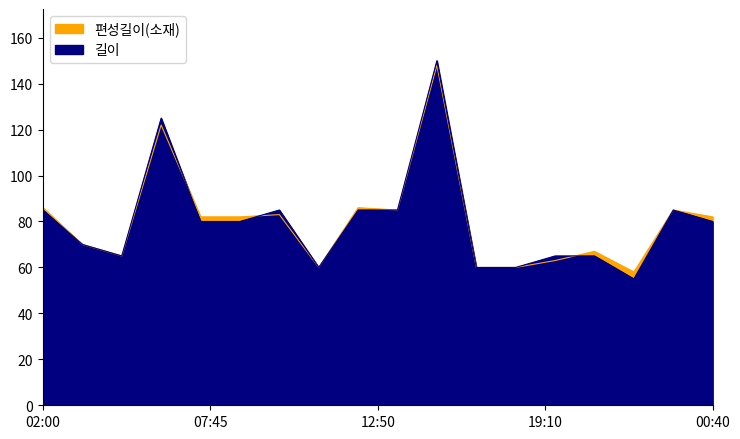

Reading right to left, what are all the values shown in this chart?

길이: 80	85	55	65	65	60	60	150	85	85	60	85	80	80	125	65	70	85
편성길이(소재): 82	85	58	67	63	60	60	148	85	86	60	83	82	82	122	65	70	86